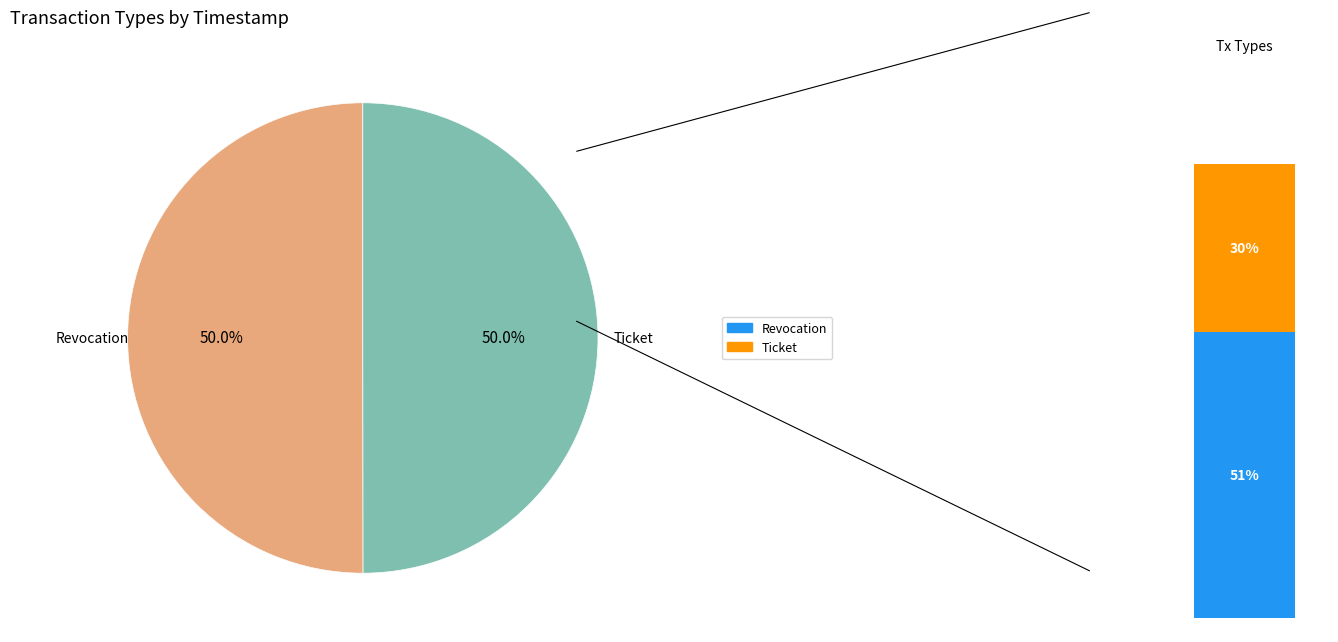

Is it true that Revocation is 50% of the pie?

True